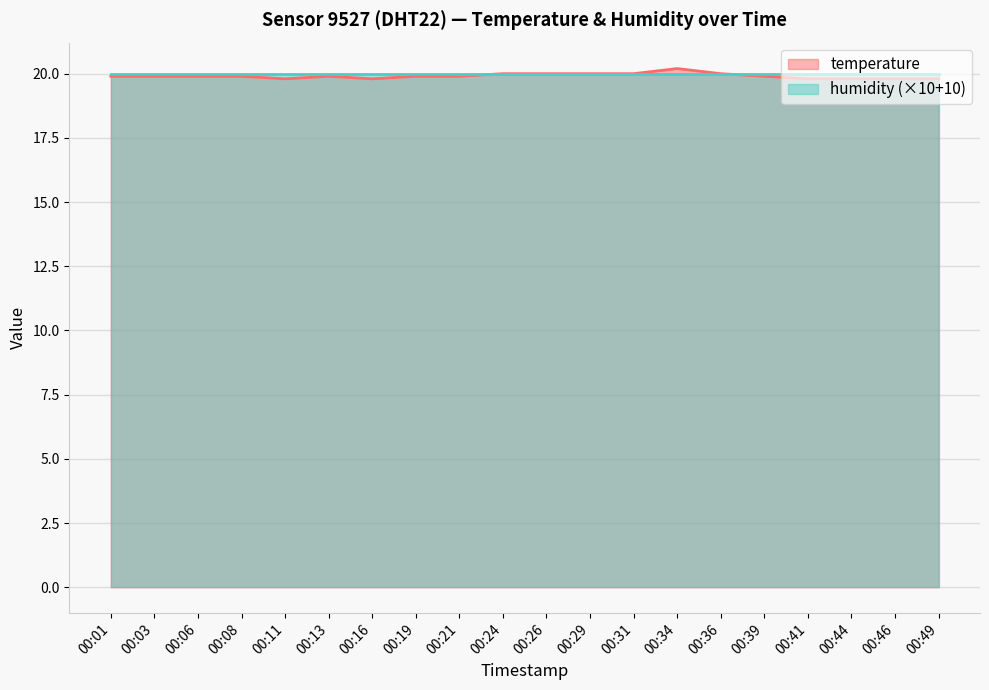

How many interior local valleys (lower than both neighbors) does the data have?

2